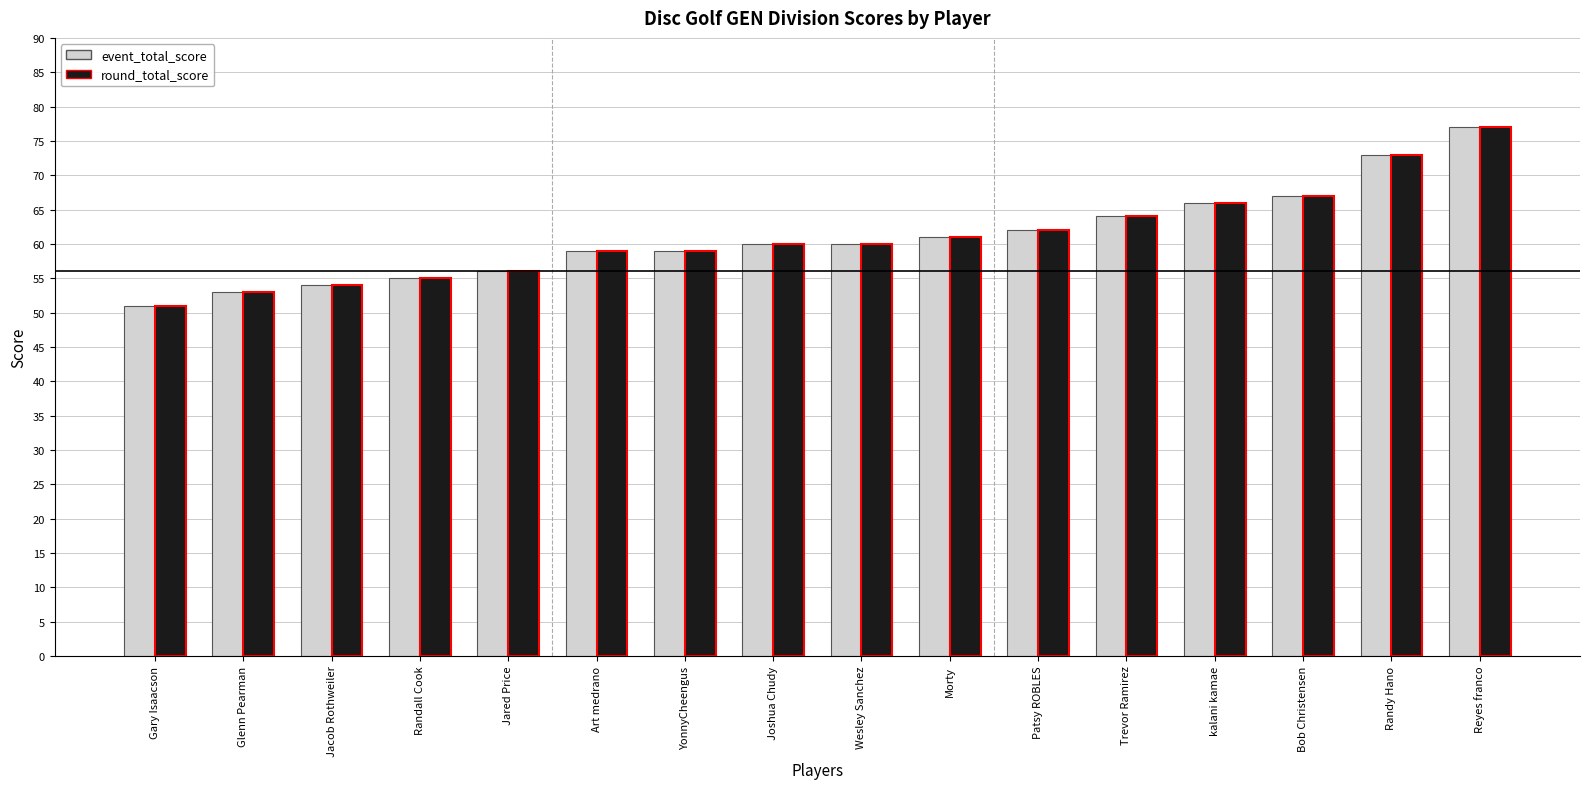

What is the label of the 14th bar from the right?

Jacob Rothweiler